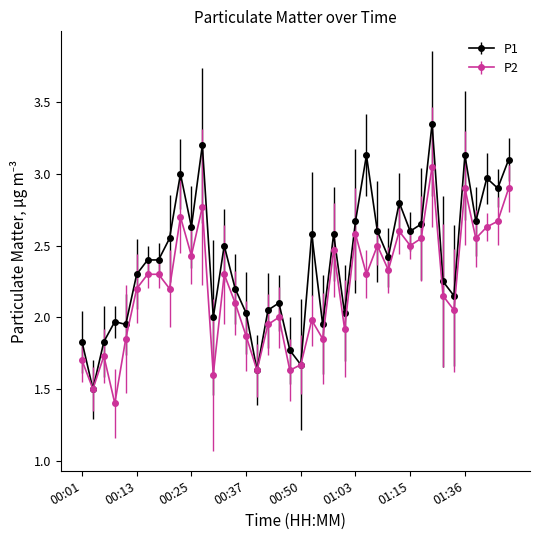

True or false: P1 has more than 2 points higher than both neighbors.

True